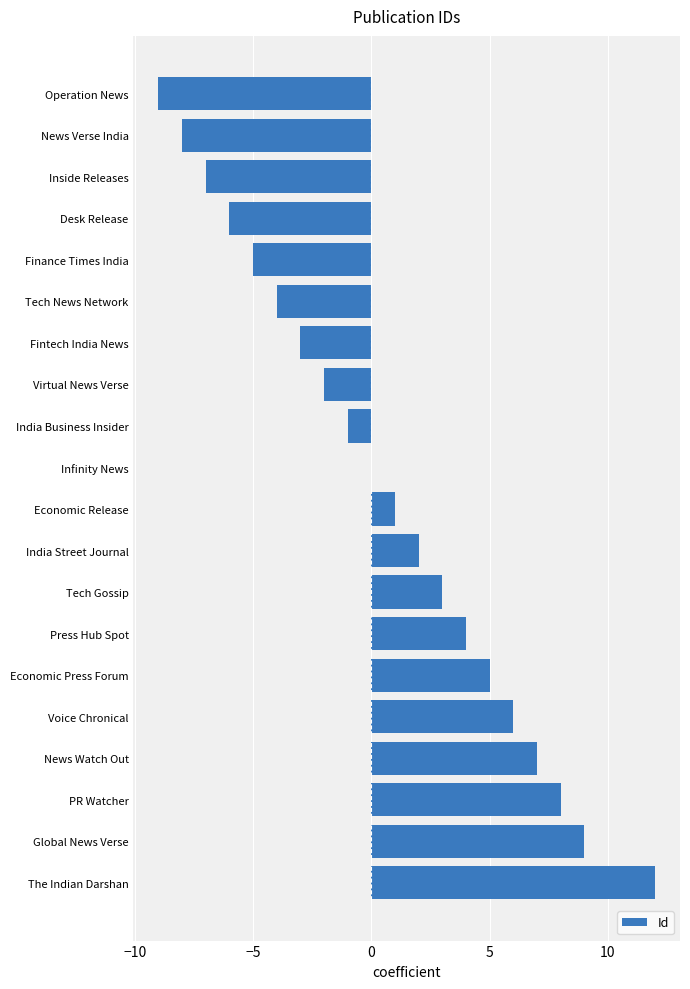

What is the sum of the values at Economic Release and Inside Releases?

-6